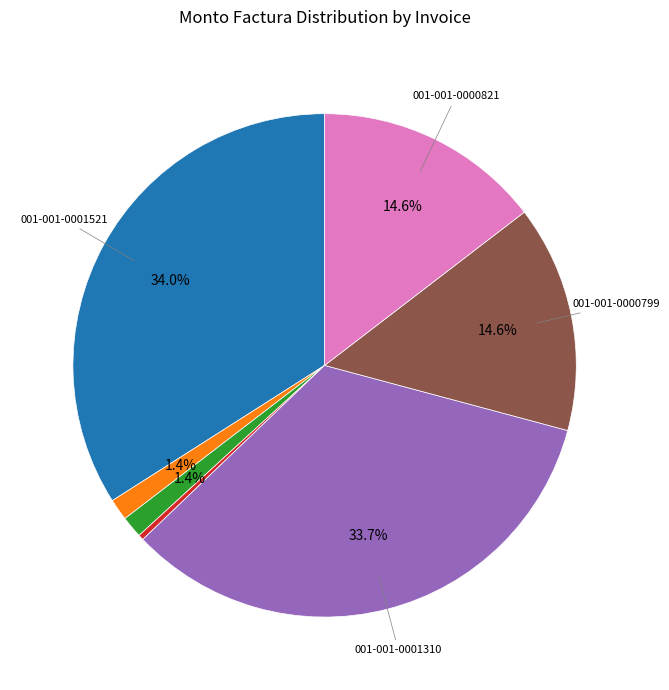

Does any single category account for the majority?

No